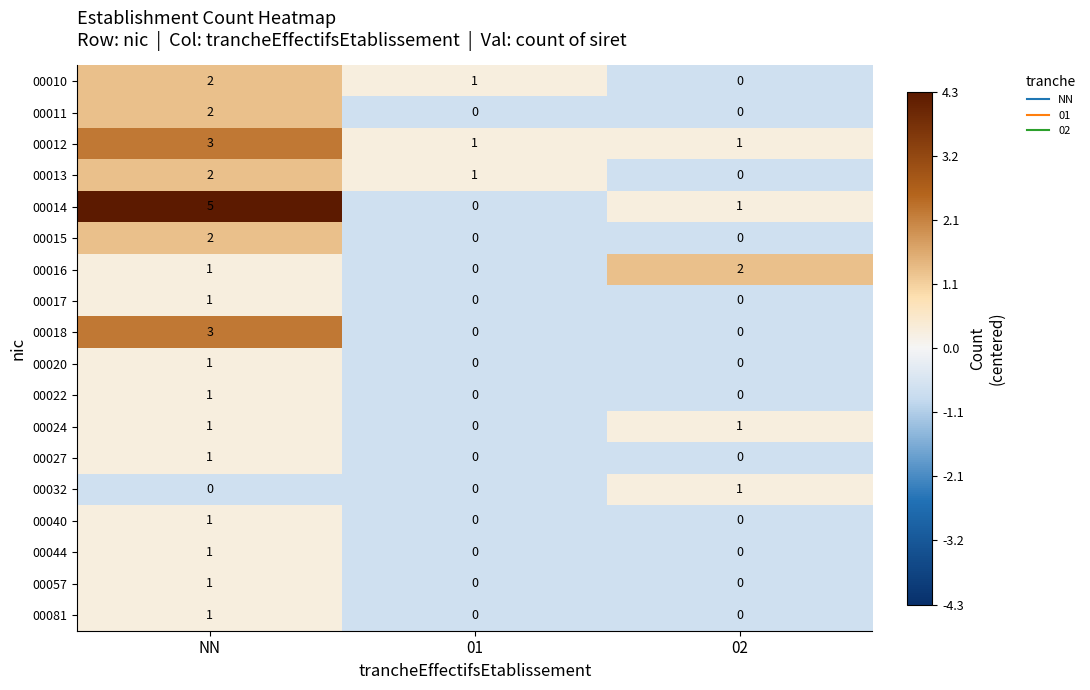

How many values in 00017 are above zero?

1